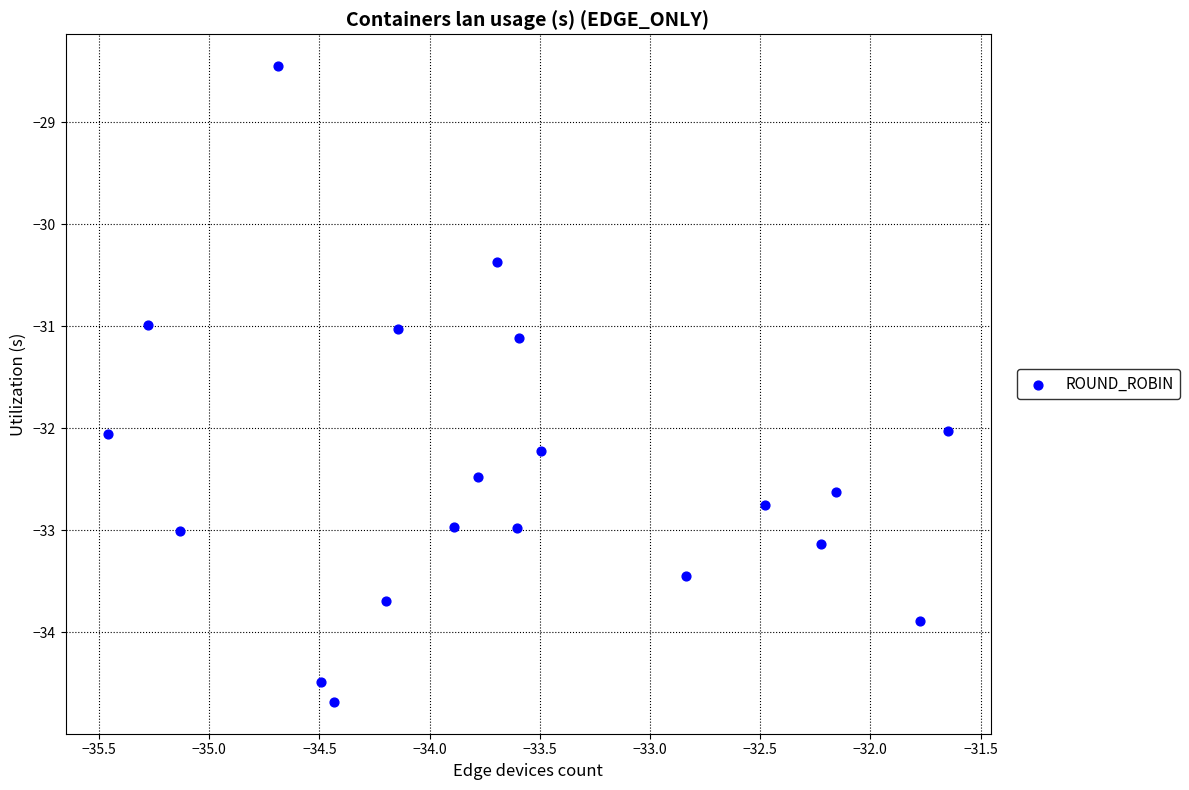

What is the range of Y values (max minus min)?

6.2